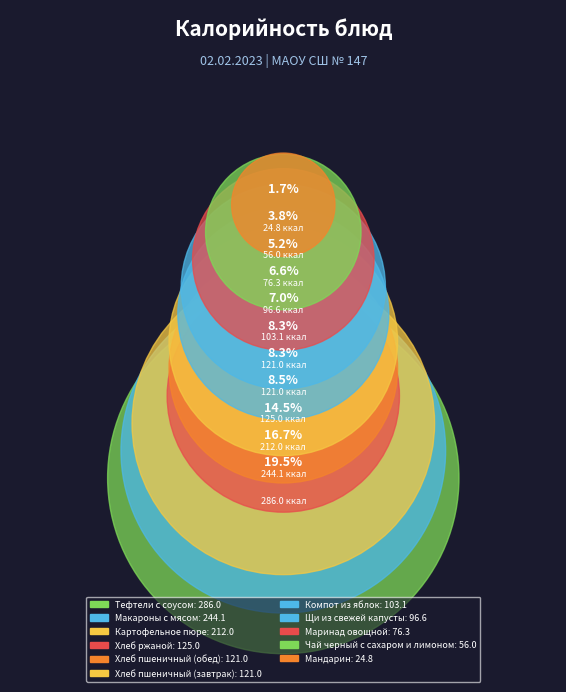

What is the change in value from Тефтели с соусом to Компот из яблок?

-182.9